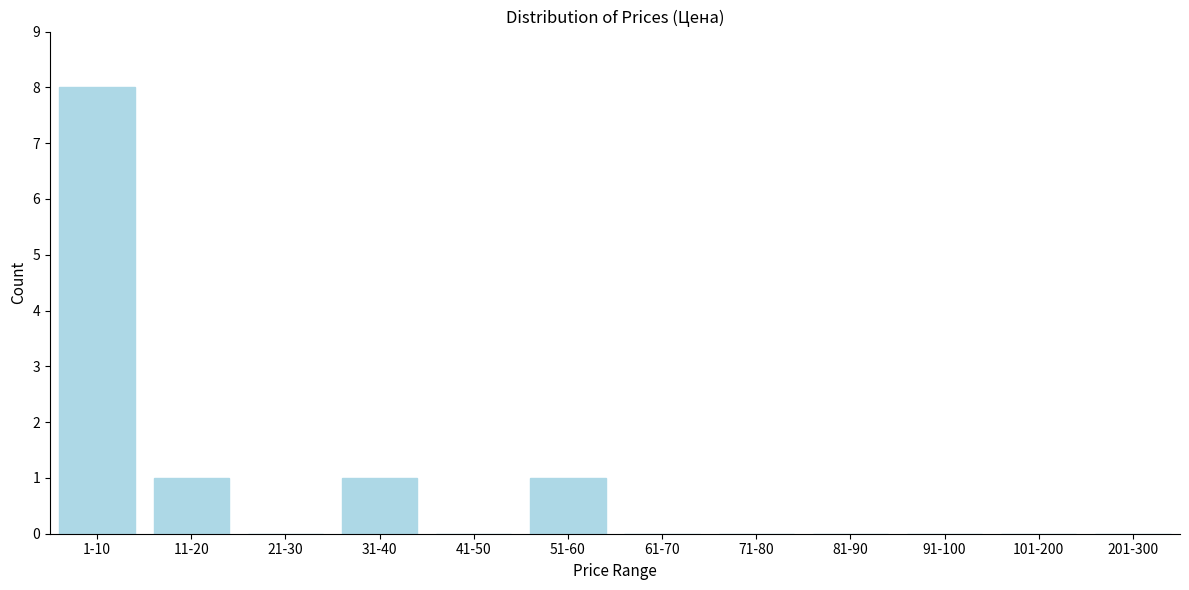

Reading left to right, transcribe all the data shown in this chart.

1-10=8	11-20=1	21-30=0	31-40=1	41-50=0	51-60=1	61-70=0	71-80=0	81-90=0	91-100=0	101-200=0	201-300=0